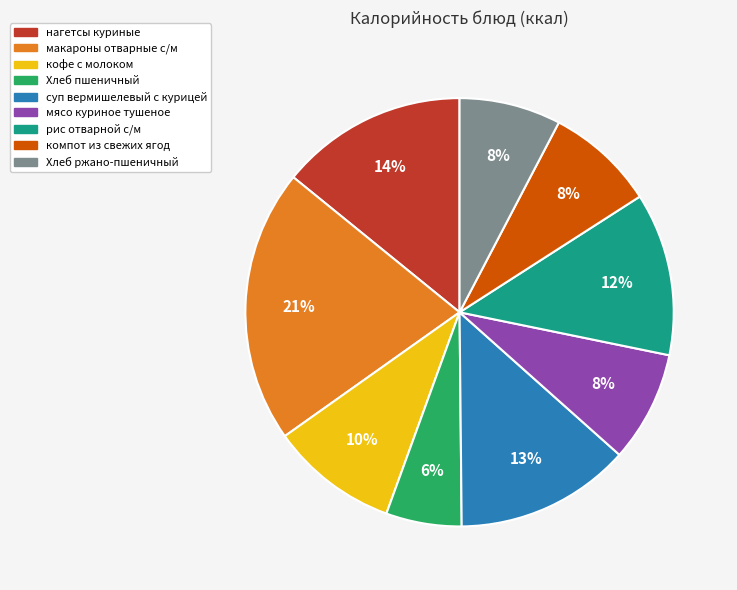

What percentage is the суп вермишелевый с курицей slice, to the nearest percent?

13%